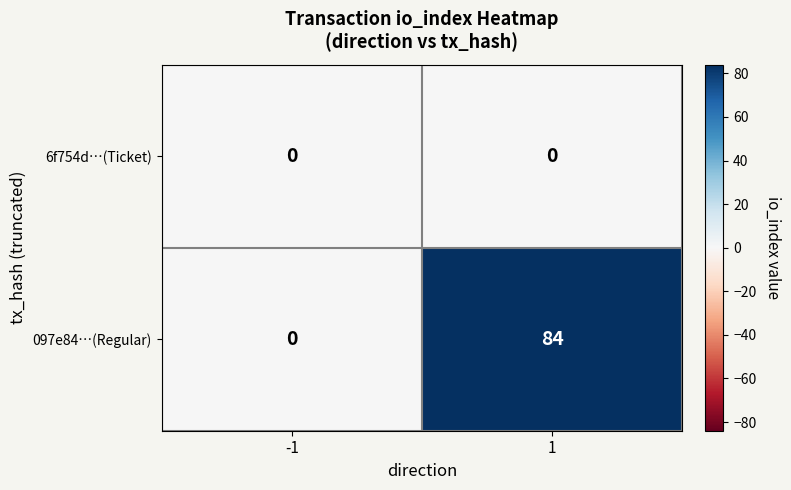

What is the average value of the 097e84…(Regular) series?

42